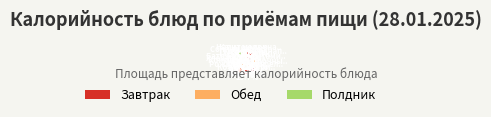

Count the number of slices in the pie.

12